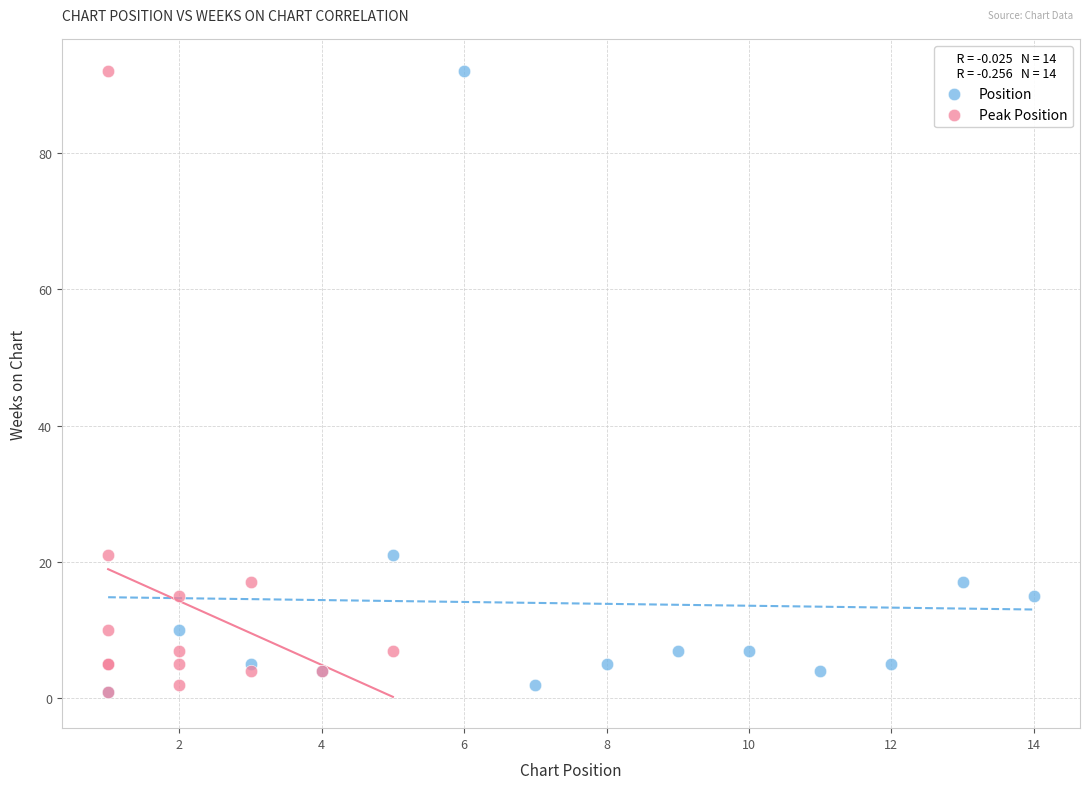

What are all the series names shown in the legend?

Position, Peak Position